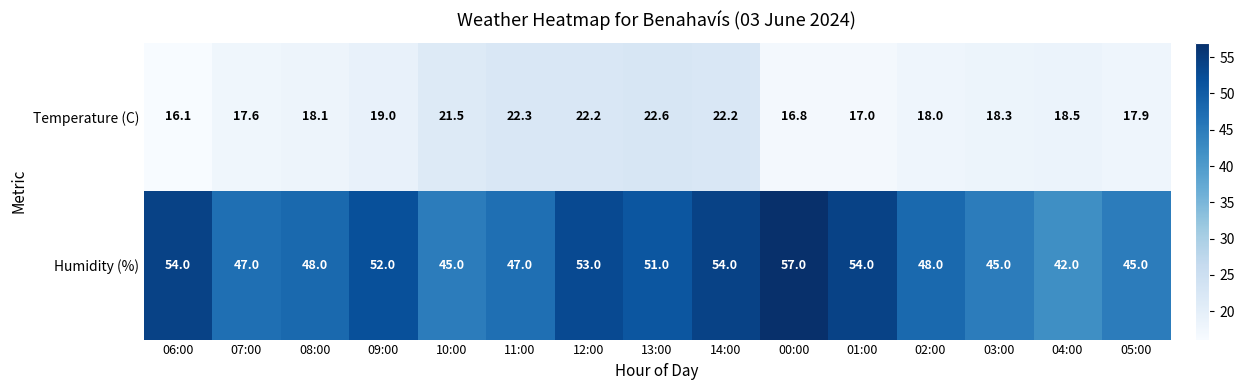

How many distinct data groups are displayed?

2